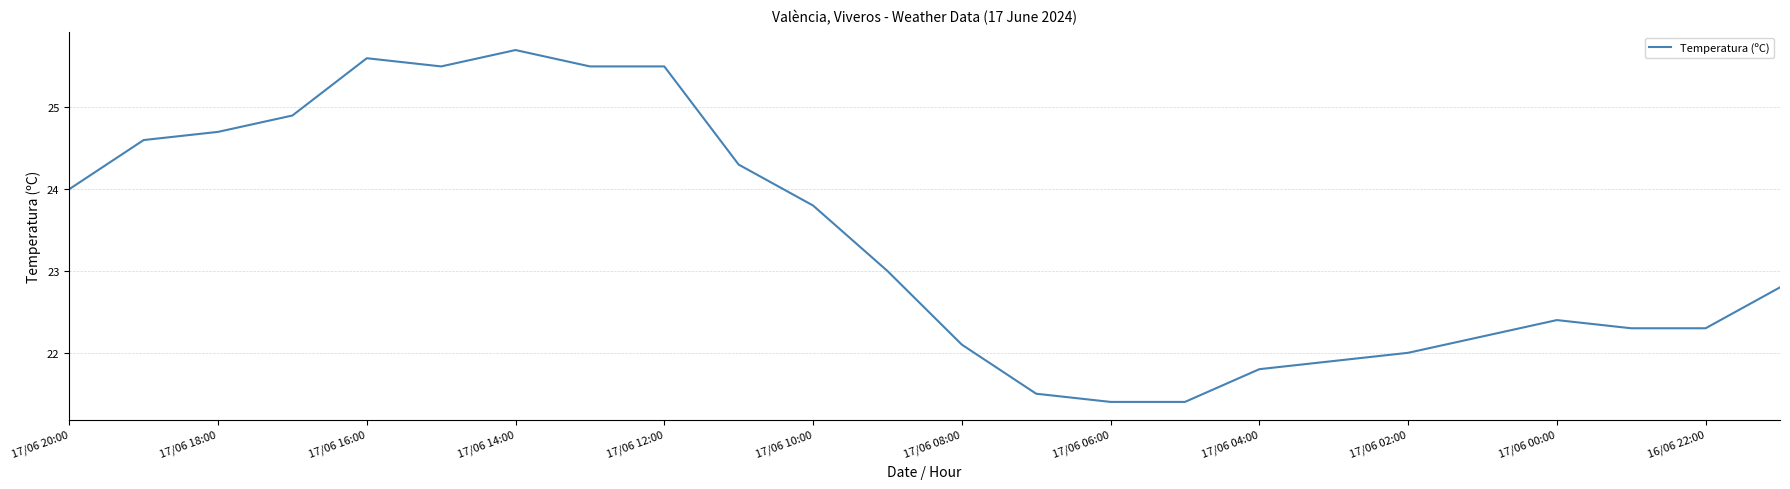

What is the difference between the maximum and minimum values?

4.3